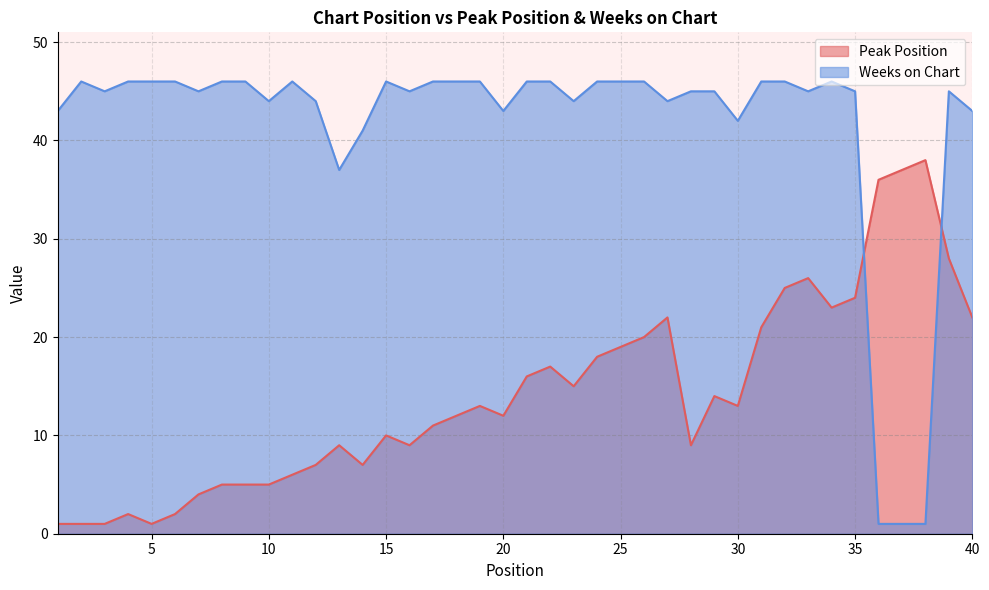

Does the chart have visible grid lines?

Yes